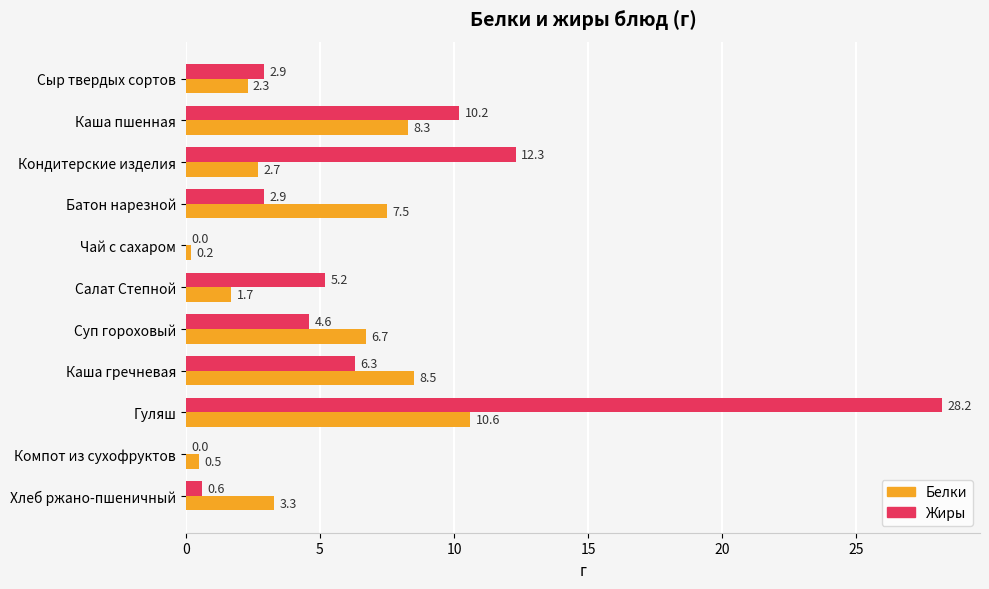

Read the Белки value at Салат Степной.

1.7